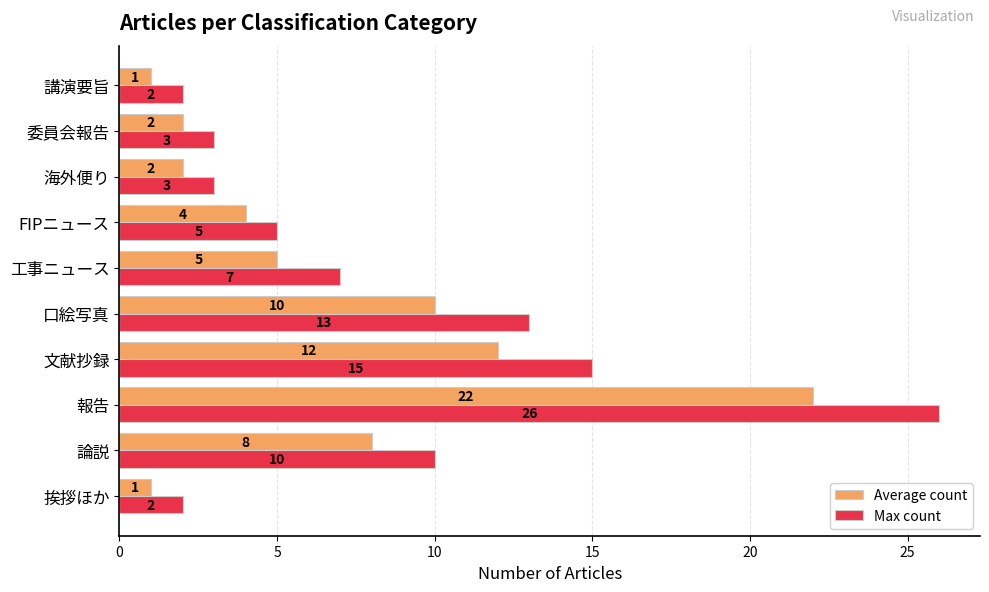

True or false: Max count has a value of 26 at 報告.

True